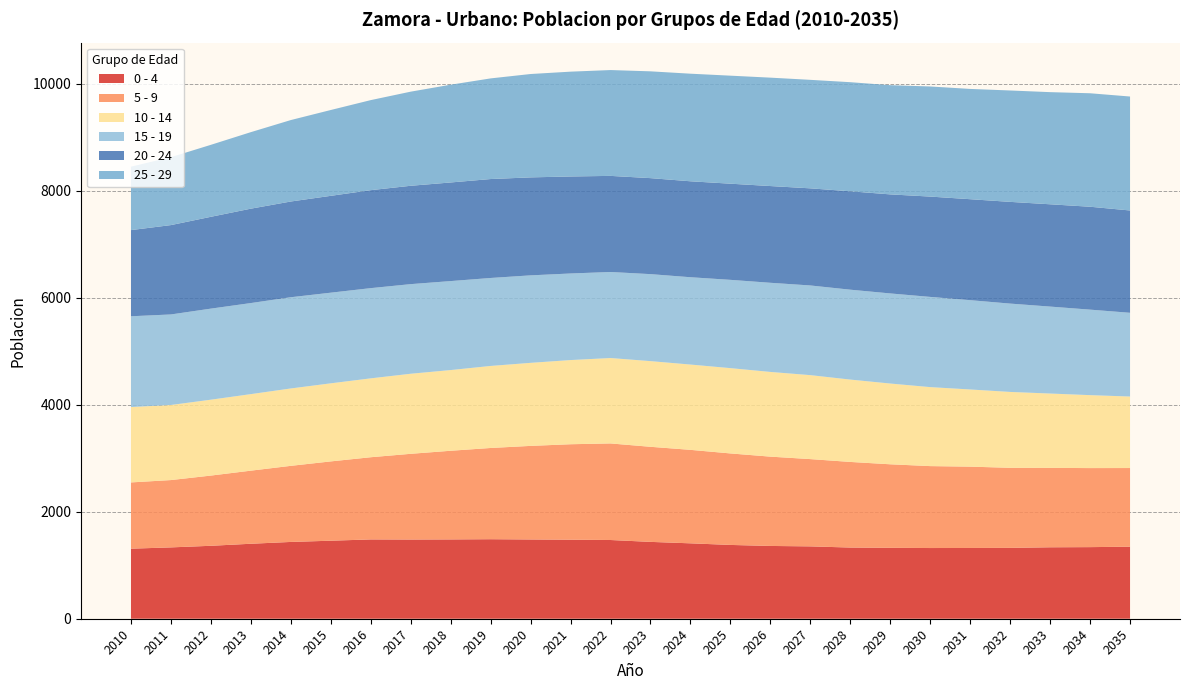

Reading left to right, extract all data points from this chart.

0 - 4: 2010=1310	2011=1334	2012=1364	2013=1402	2014=1436	2015=1459	2016=1483	2017=1481	2018=1483	2019=1487	2020=1482	2021=1478	2022=1472	2023=1437	2024=1410	2025=1380	2026=1361	2027=1353	2028=1331	2029=1326	2030=1322	2031=1323	2032=1325	2033=1336	2034=1339	2035=1347
5 - 9: 2010=1239	2011=1259	2012=1313	2013=1367	2014=1423	2015=1483	2016=1537	2017=1603	2018=1658	2019=1706	2020=1750	2021=1785	2022=1806	2023=1778	2024=1748	2025=1711	2026=1670	2027=1632	2028=1601	2029=1562	2030=1532	2031=1521	2032=1497	2033=1485	2034=1478	2035=1471
10 - 14: 2010=1409	2011=1404	2012=1419	2013=1431	2014=1447	2015=1460	2016=1475	2017=1497	2018=1509	2019=1534	2020=1553	2021=1574	2022=1597	2023=1602	2024=1595	2025=1595	2026=1584	2027=1570	2028=1540	2029=1510	2030=1477	2031=1443	2032=1419	2033=1390	2034=1364	2035=1337
15 - 19: 2010=1698	2011=1693	2012=1703	2013=1703	2014=1706	2015=1695	2016=1687	2017=1676	2018=1664	2019=1645	2020=1636	2021=1619	2022=1609	2023=1627	2024=1633	2025=1651	2026=1667	2027=1677	2028=1681	2029=1685	2030=1687	2031=1670	2032=1652	2033=1626	2034=1599	2035=1566
20 - 24: 2010=1611	2011=1671	2012=1717	2013=1765	2014=1790	2015=1811	2016=1832	2017=1839	2018=1844	2019=1850	2020=1832	2021=1814	2022=1797	2023=1795	2024=1794	2025=1798	2026=1809	2027=1816	2028=1840	2029=1852	2030=1876	2031=1888	2032=1902	2033=1913	2034=1924	2035=1913
25 - 29: 2010=1186	2011=1270	2012=1346	2013=1431	2014=1523	2015=1605	2016=1684	2017=1760	2018=1828	2019=1882	2020=1933	2021=1960	2022=1979	2023=1997	2024=2012	2025=2020	2026=2027	2027=2029	2028=2040	2029=2042	2030=2059	2031=2062	2032=2083	2033=2097	2034=2122	2035=2131